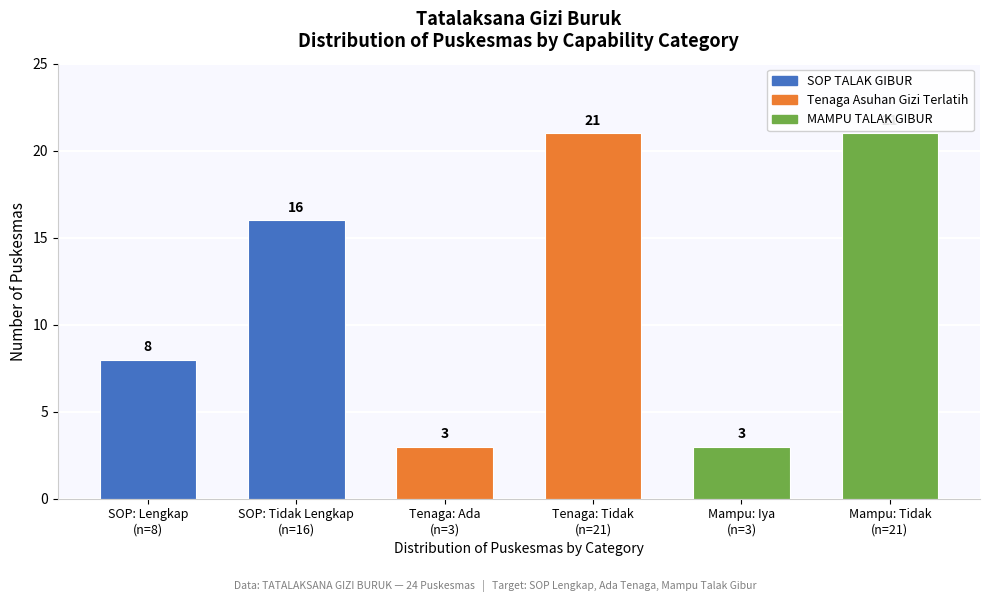

Reading left to right, transcribe all the data shown in this chart.

8	16	3	21	3	21